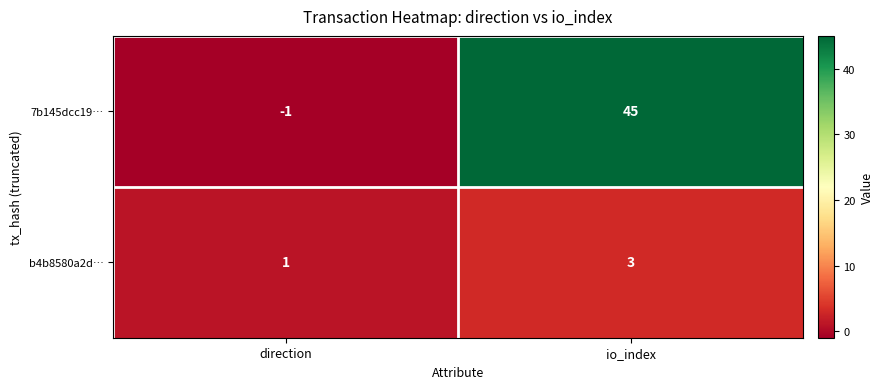

Where is 7b145dcc19… nearest to the value 22?

direction